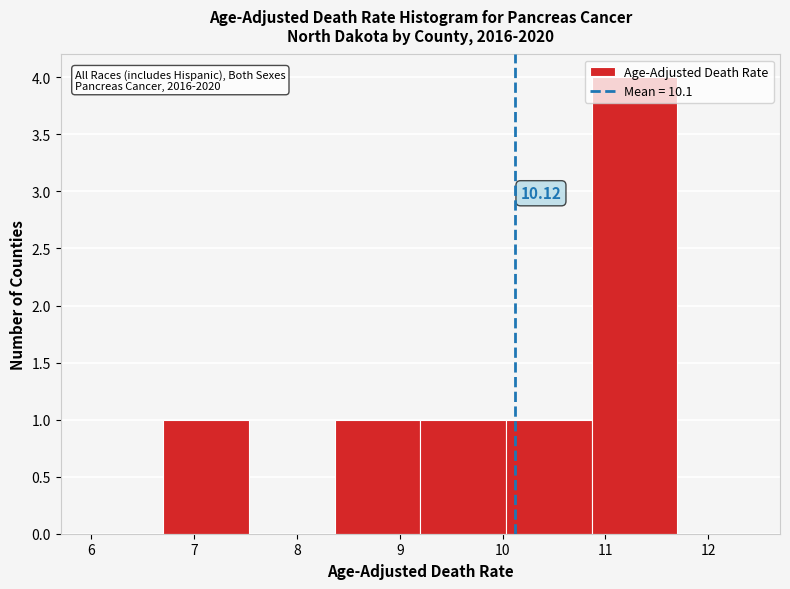

Over which range of the x-axis is the bar tallest?

10.9 to 11.7